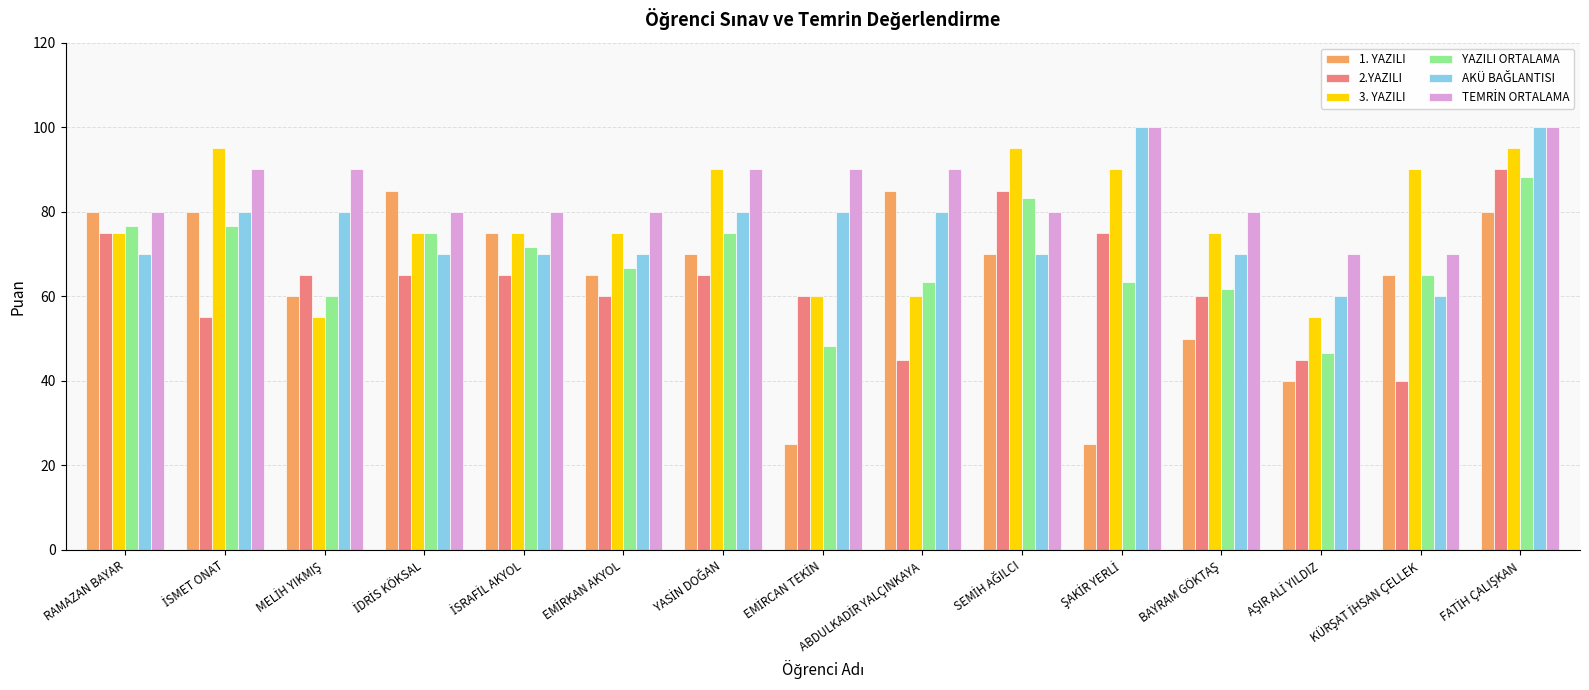

Count the 2.YAZILI values in the range 55 to 75.

10